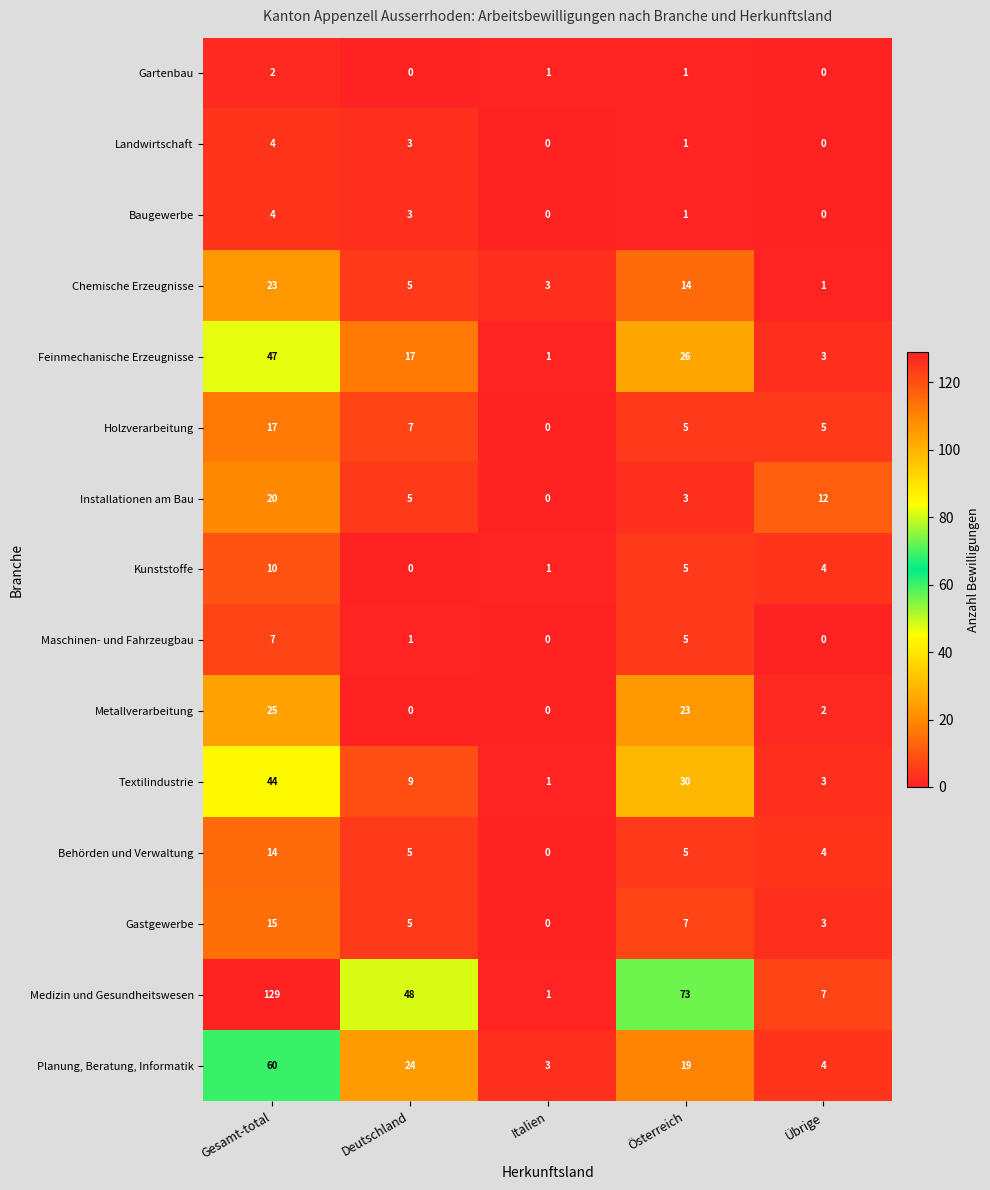

Is it true that Feinmechanische Erzeugnisse equals 44 at Österreich?

False